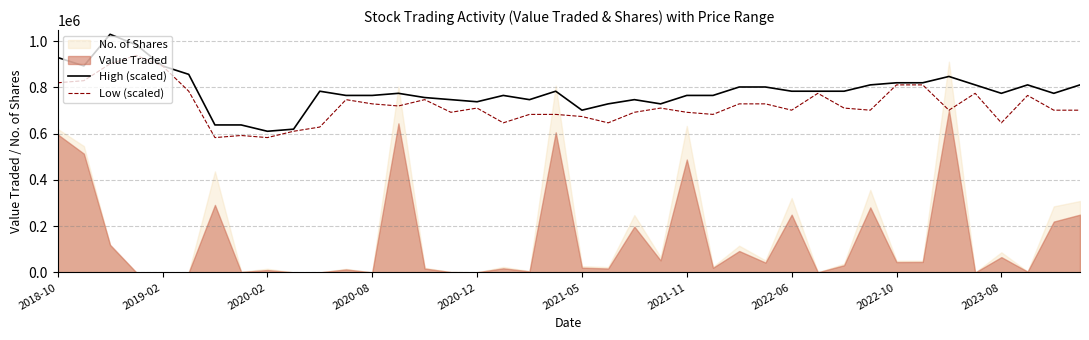

At which label does High (scaled) first exceed 783219?

2018-10